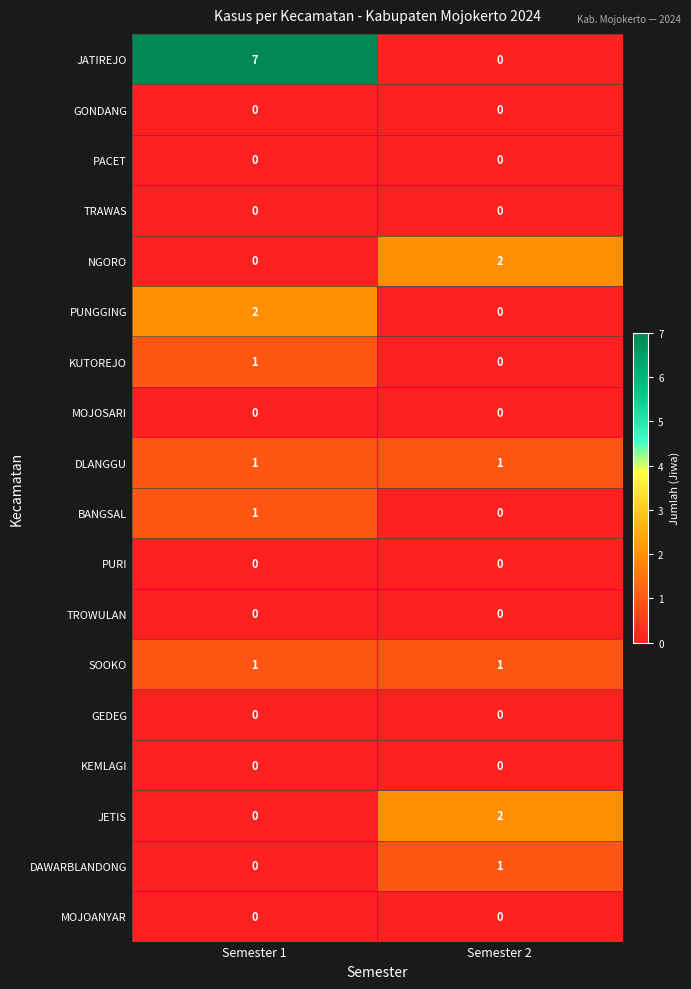

Between Semester 1 and Semester 2, which series saw the biggest shift?

JATIREJO